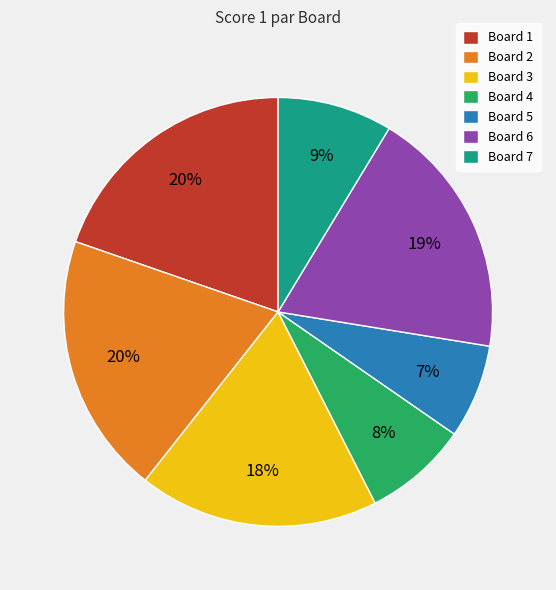

Does any single category account for the majority?

No